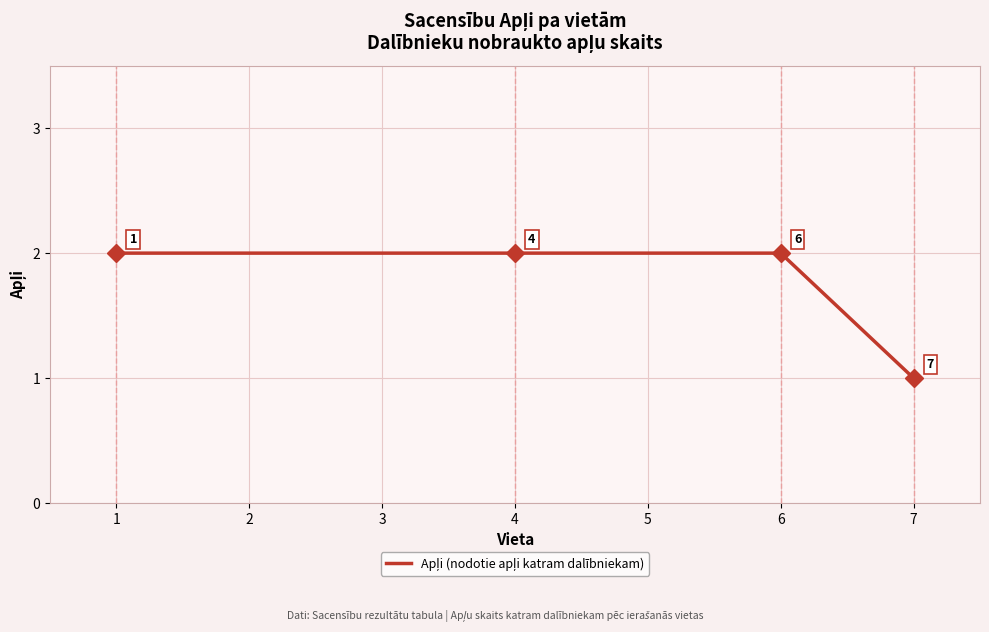

Reading right to left, what are all the values shown in this chart?

1	2	2	2	2	2	2